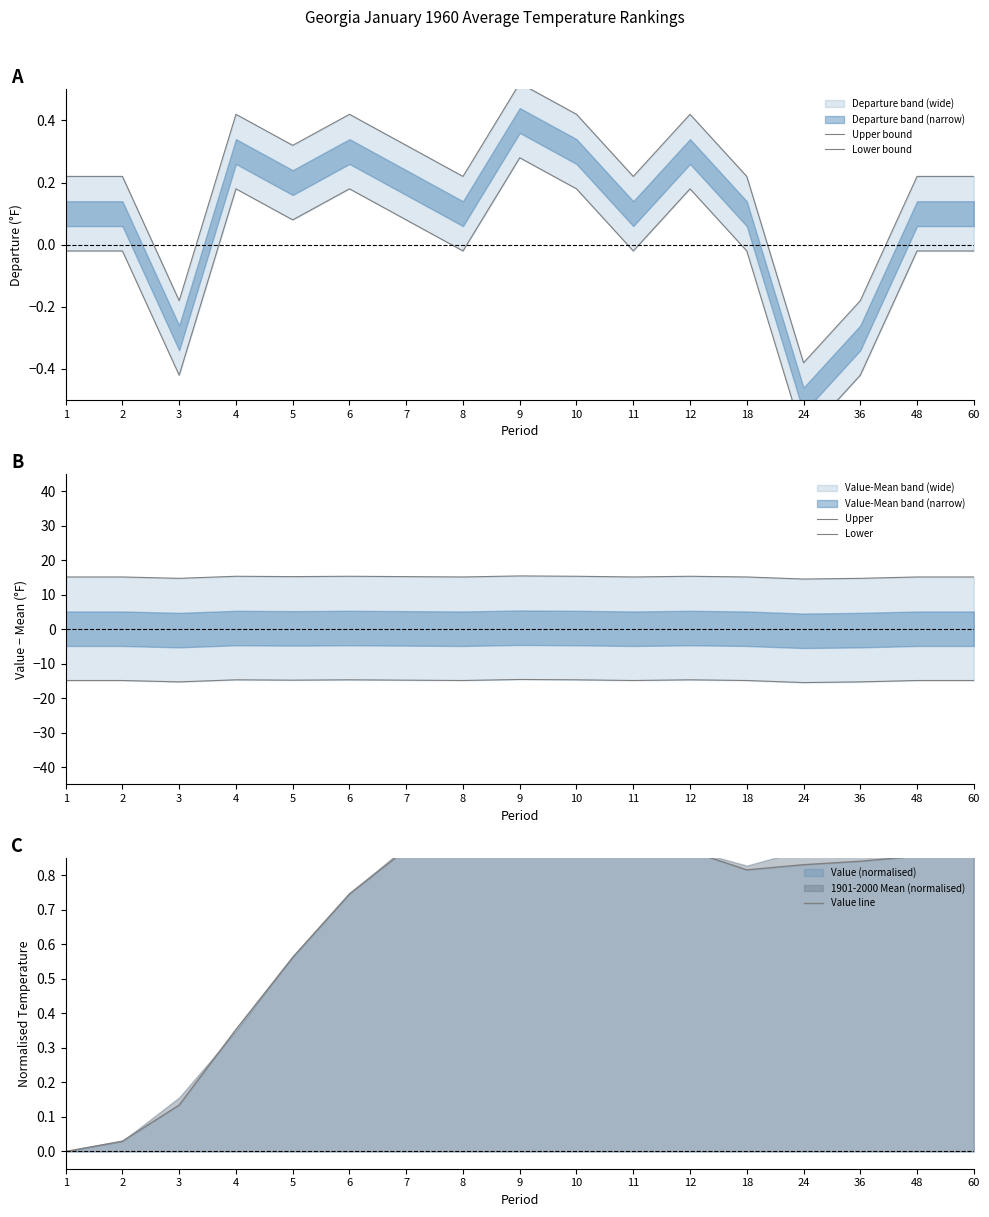

What is the sum of the Value line values at 8 and 36?

1.8